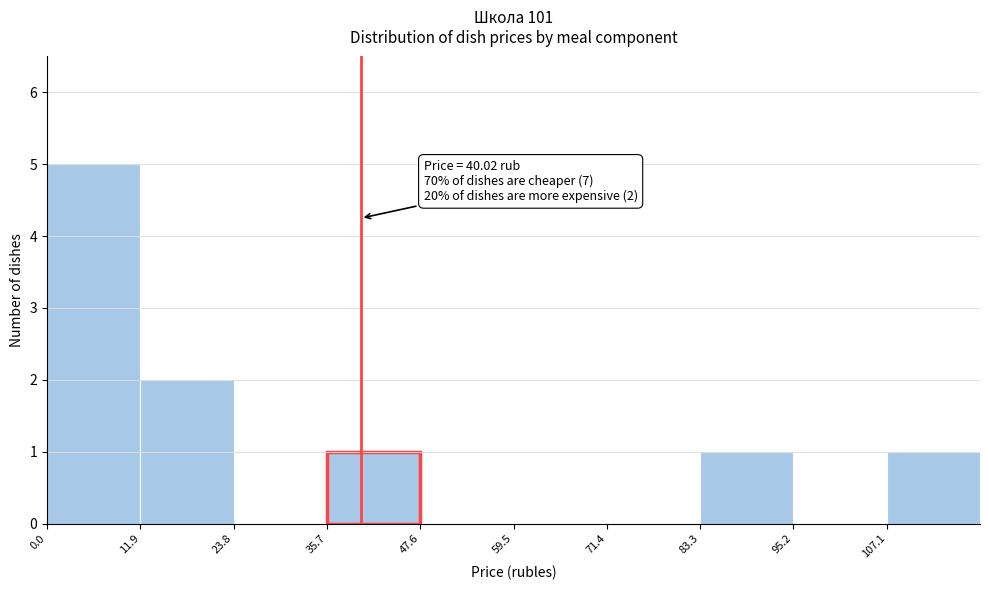

Over which range of the x-axis is the bar tallest?

0 to 12